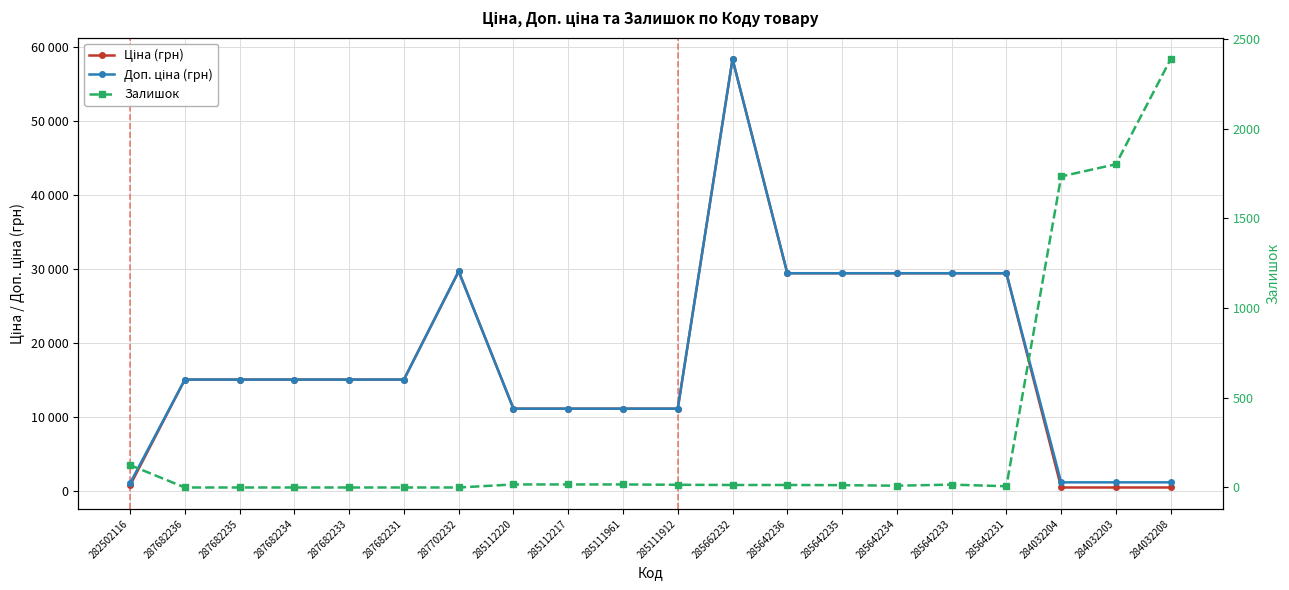

At which category is the sum across all series the highest?

285662232